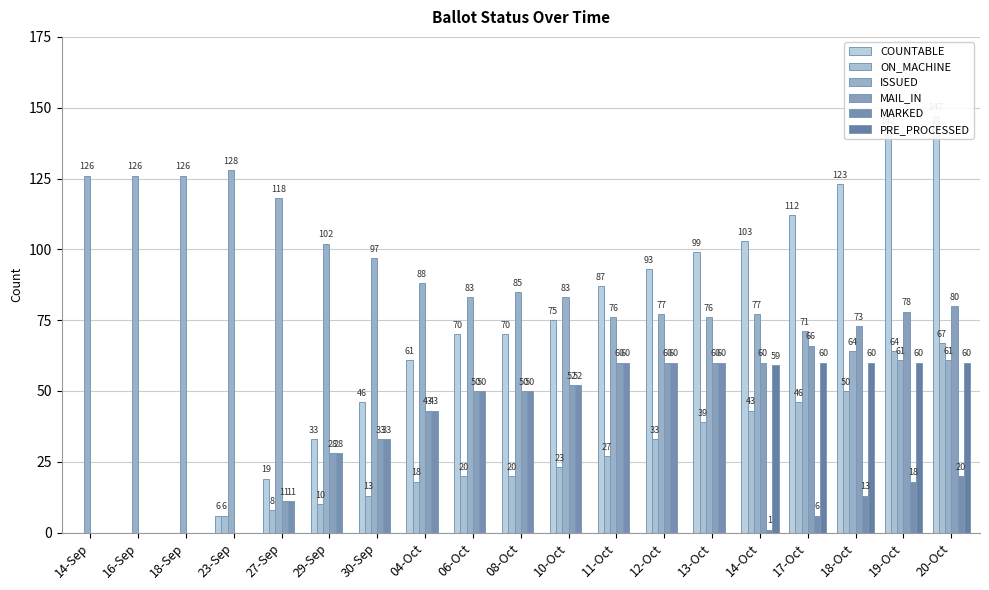

At which category is the sum across all series the highest?

20-Oct